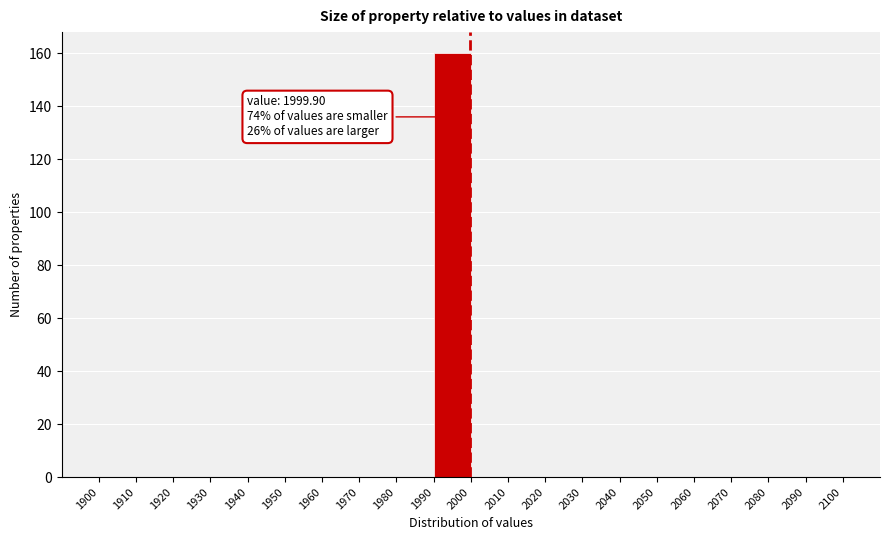

Which range on the x-axis has the tallest bar?

1990 to 2000